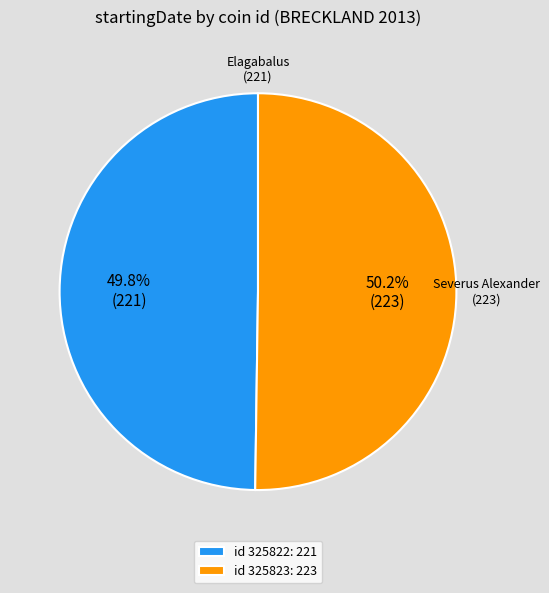

Does any single category account for the majority?

Yes